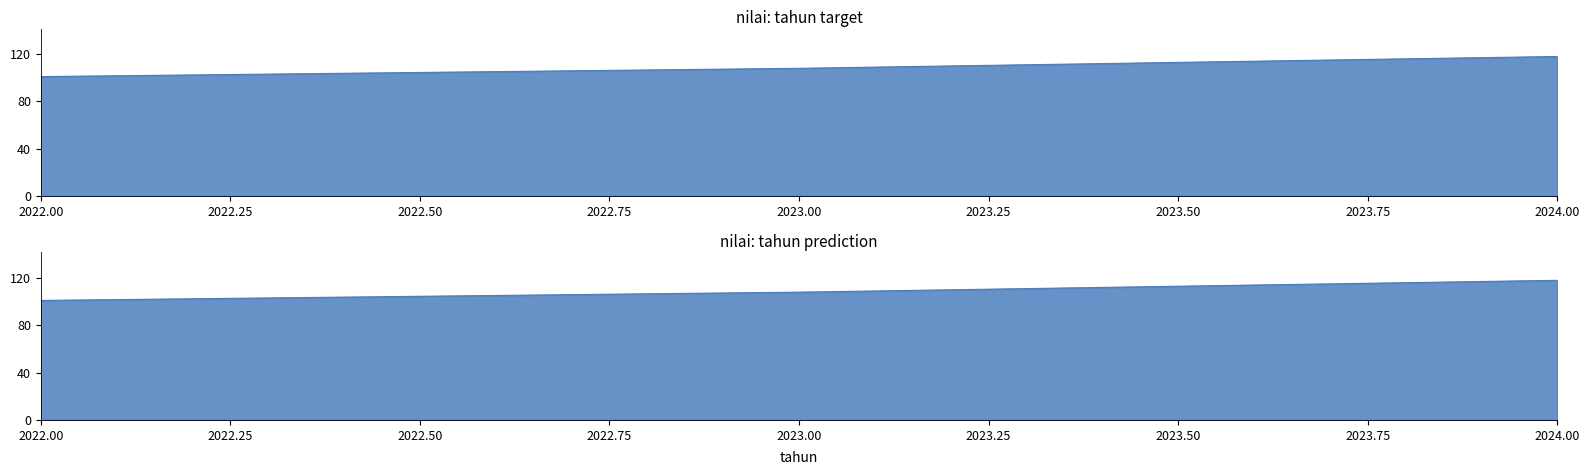

What is the sum of the values at 2024 and 2022?

219